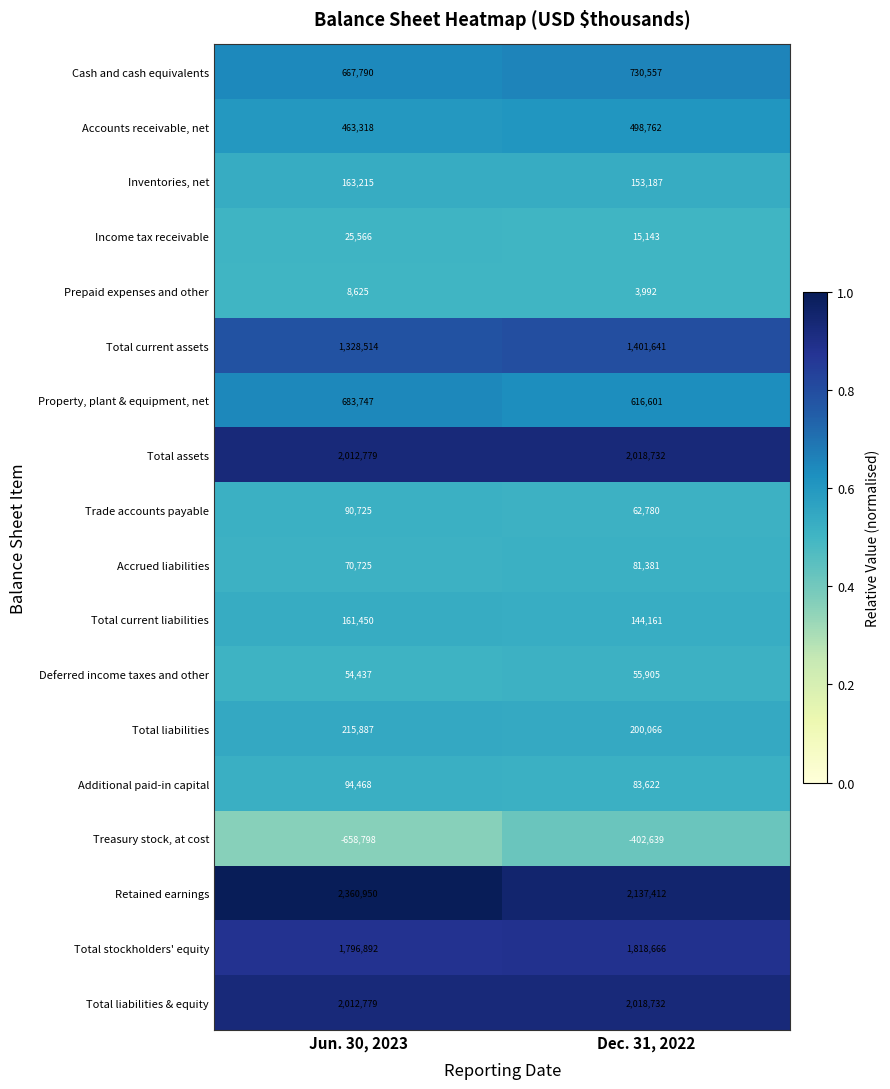

Which series has the widest spread of values?

Treasury stock, at cost